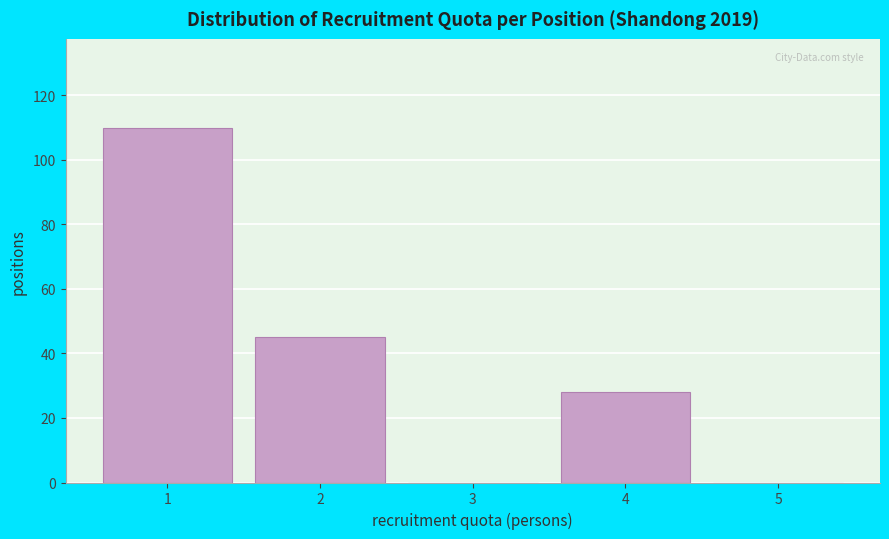

Reading left to right, extract all data points from this chart.

1=110	2=45	3=0	4=28	5=0